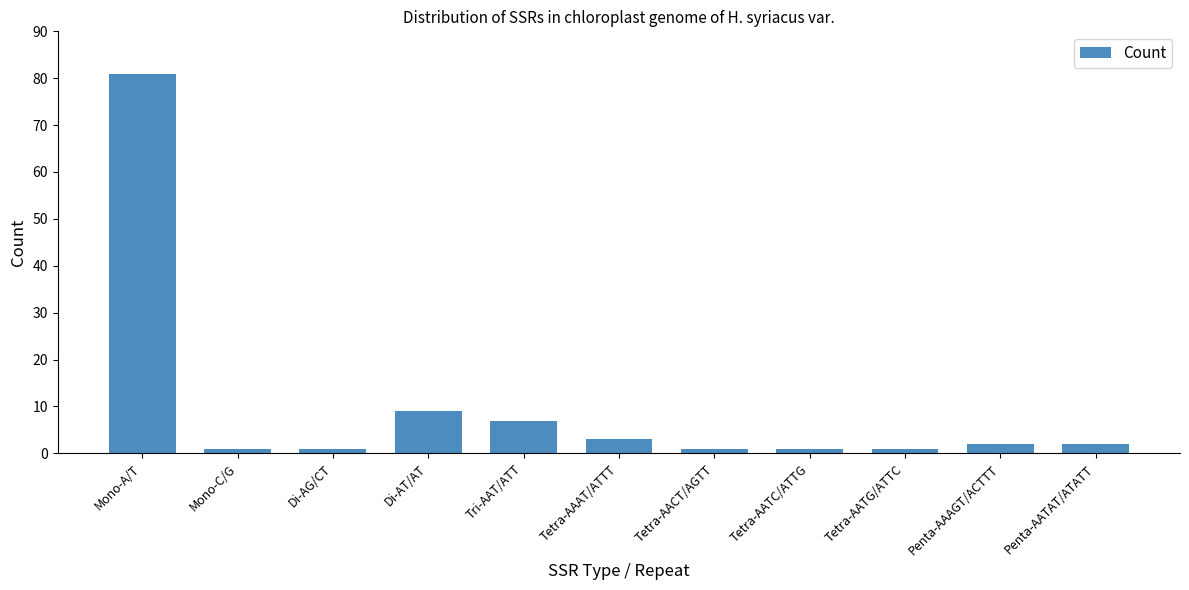

Does the chart contain any negative values?

No